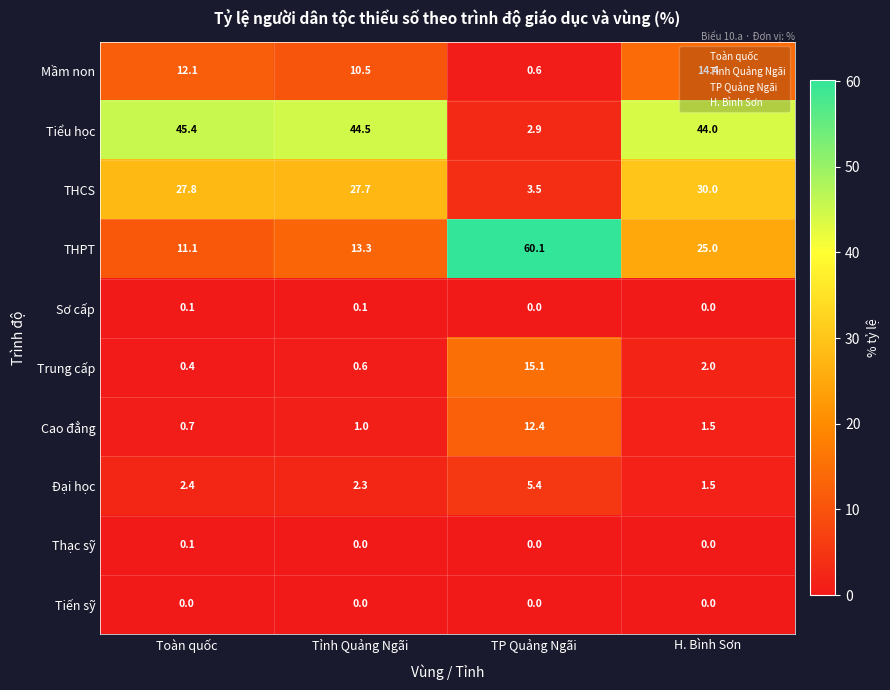

At how many categories does at least one series exceed 39?

4